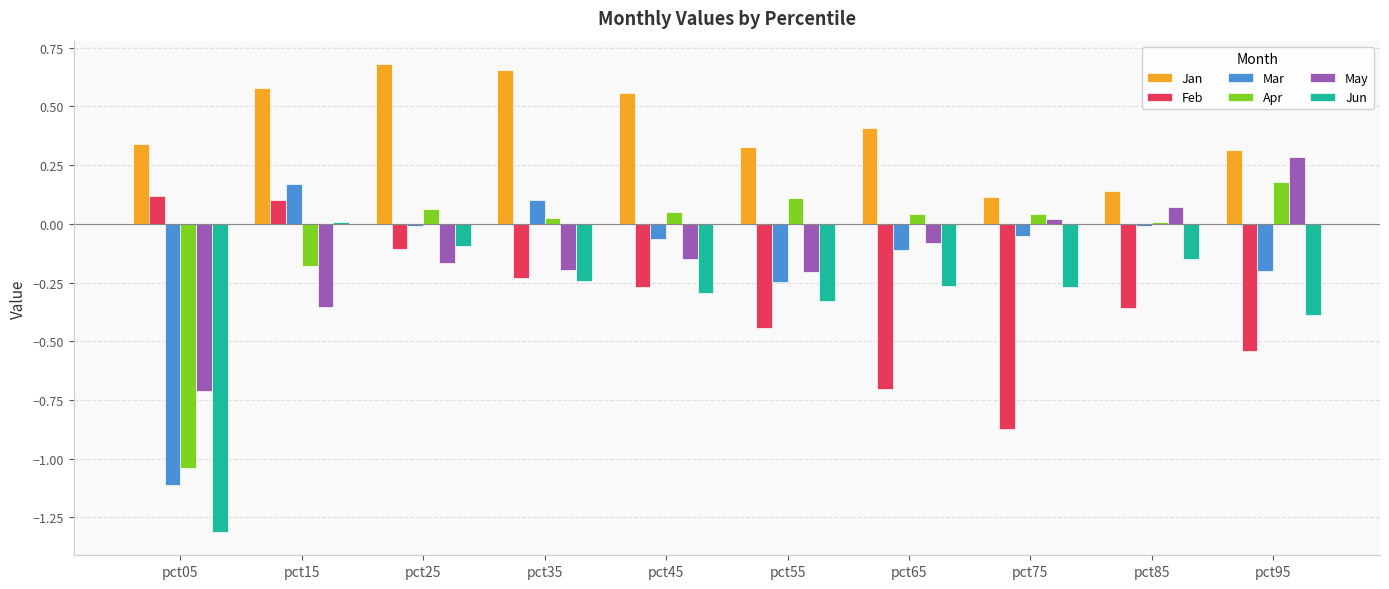

The Jun series shows -0.5 at pct05. True or false?

False